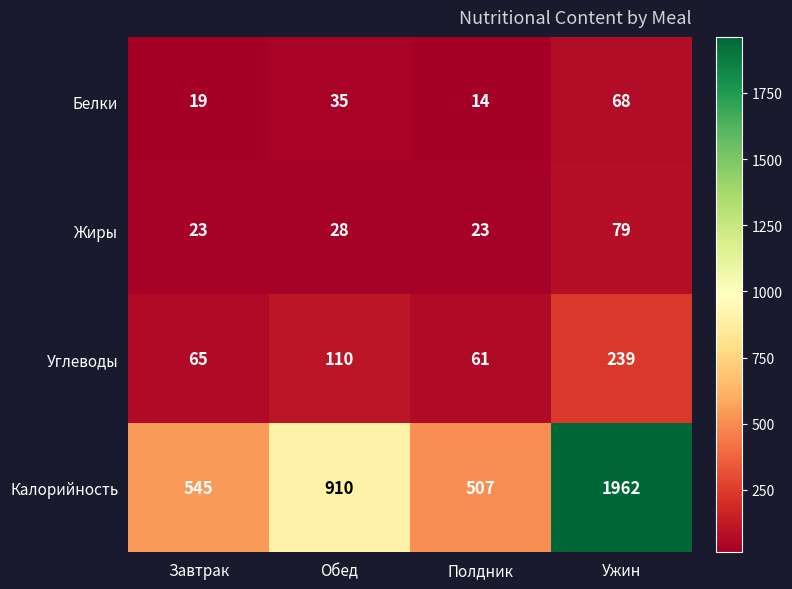

What is the difference between the maximum and minimum values in the Жиры series?

56